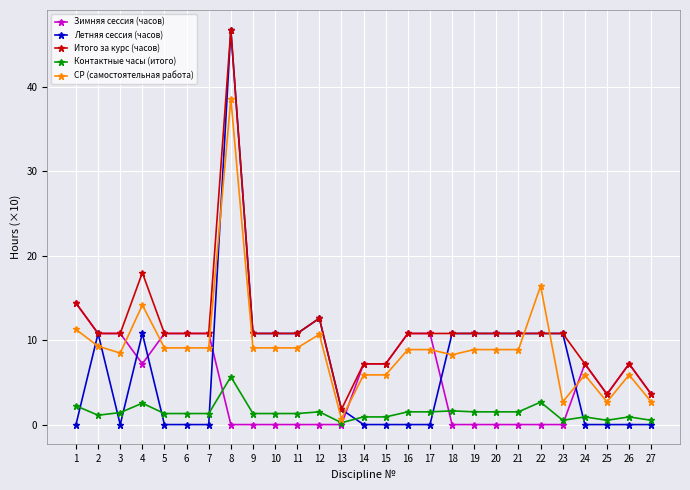

Where is СР (самостоятельная работа) nearest to the value 19?

22